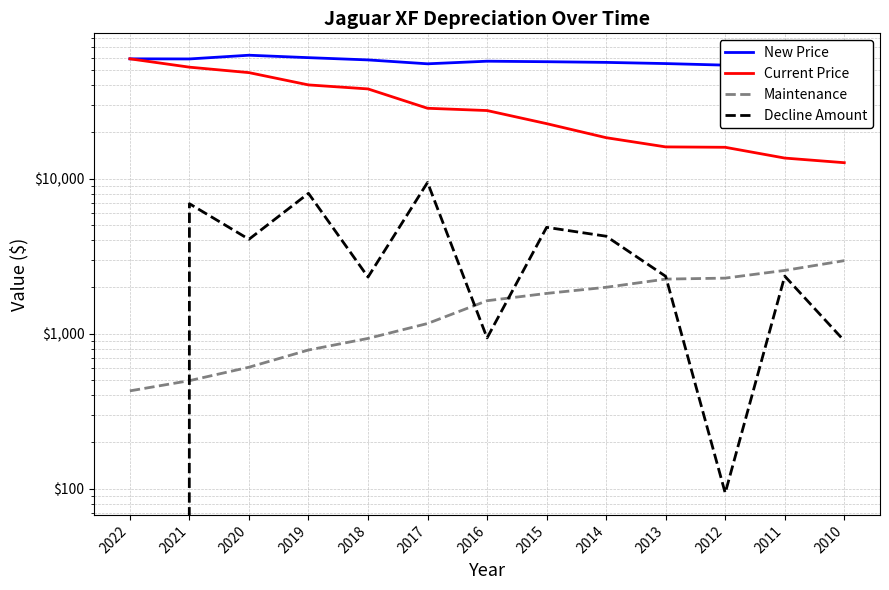

What is the sum of the Current Price values at 2013 and 2011?

29539